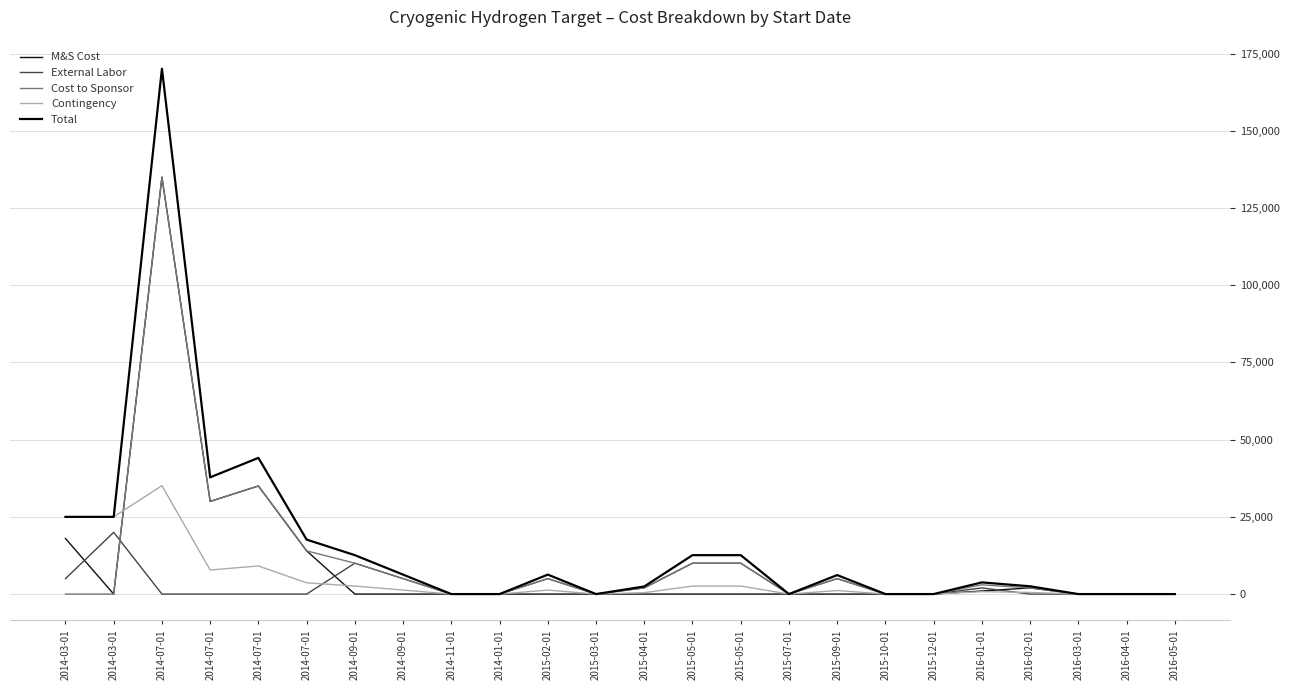

Which label corresponds to the largest value in the chart?

2014-07-01